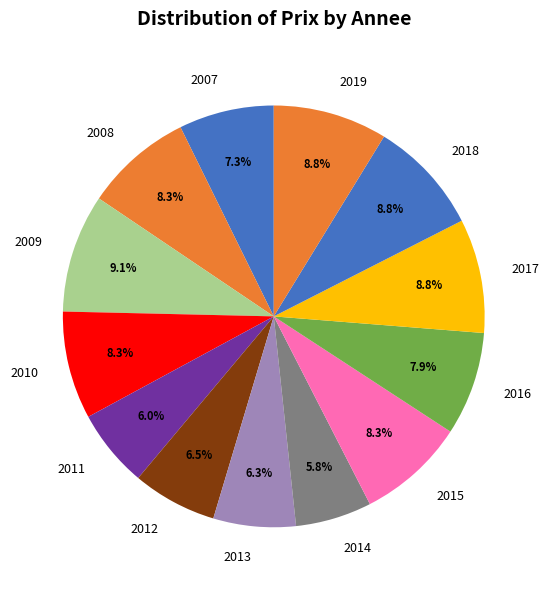

What portion of the pie excludes 2007?

92.7%